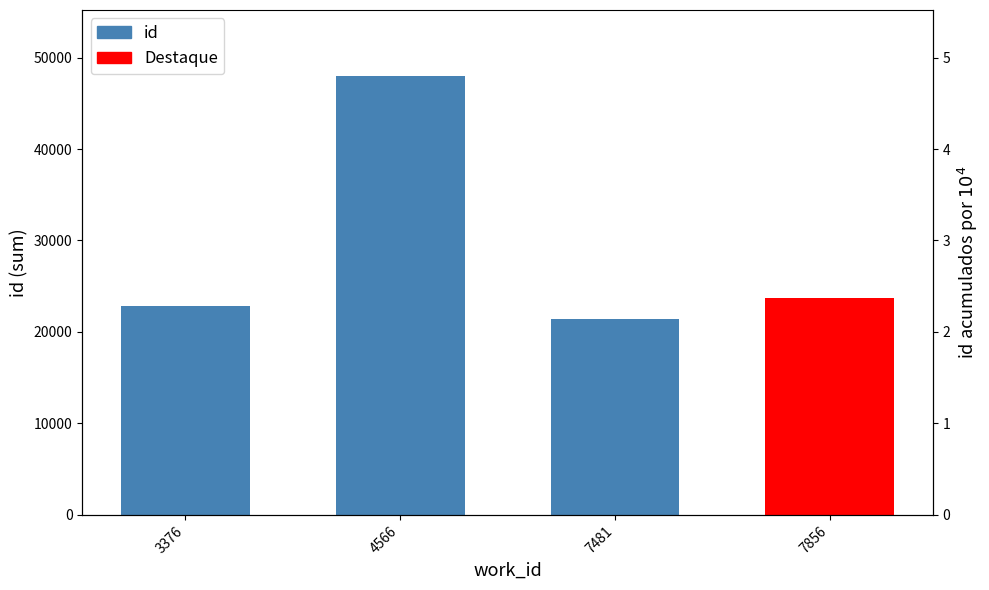

What is the sum of the values at 7481 and 3376?

44359